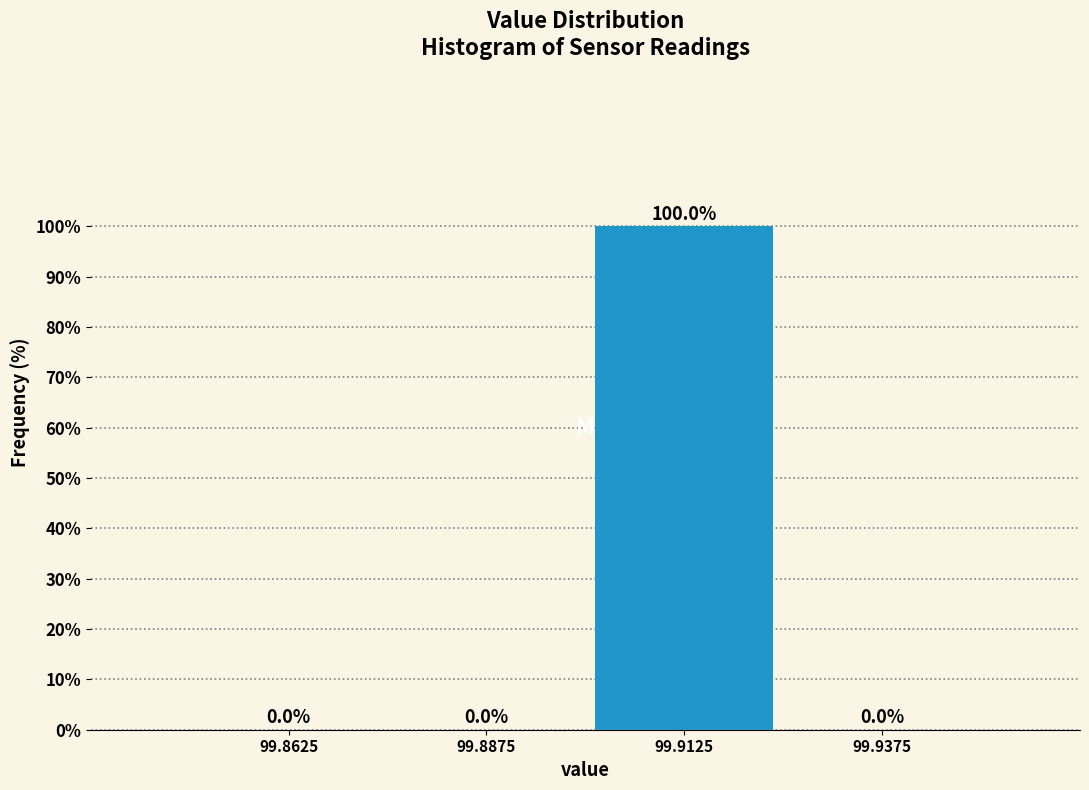

Over which range of the x-axis is the bar tallest?

99.900 to 99.925